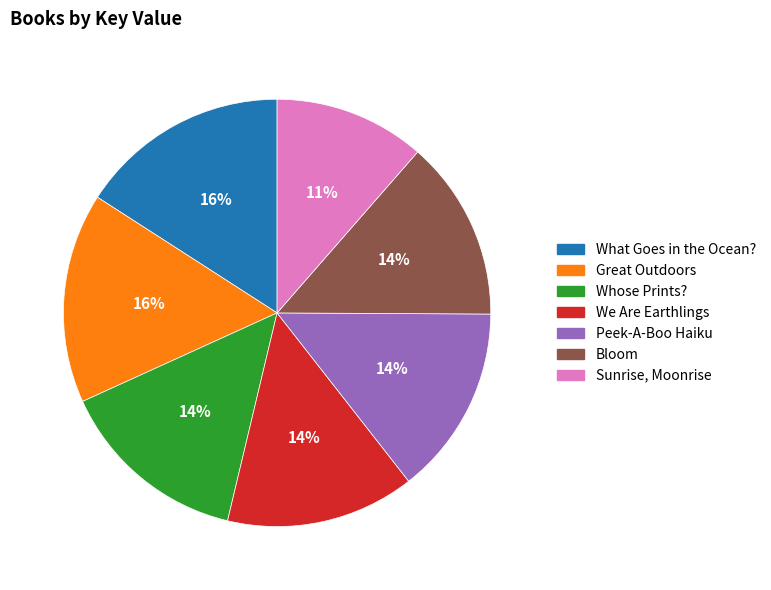

Is the sum of Peek-A-Boo Haiku and What Goes in the Ocean? greater than half?

No